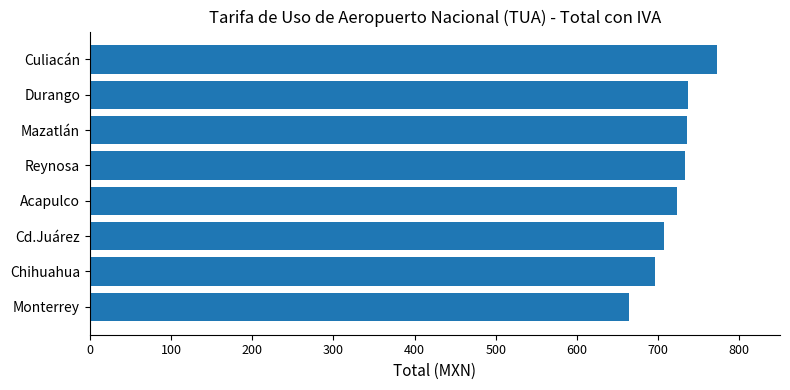

Read the value at Reynosa.

733.3